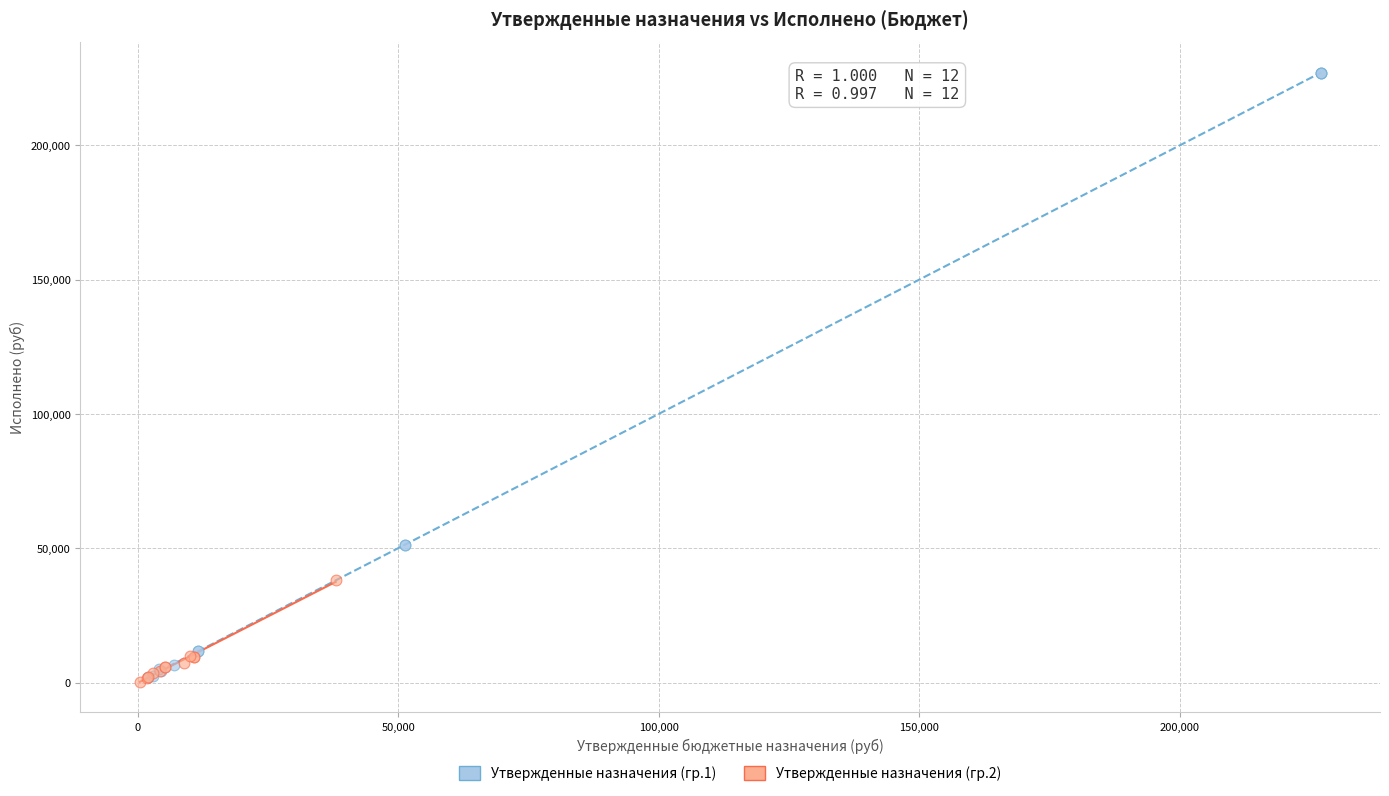

Which series has the largest Y range (max minus min)?

Утвержденные назначения (гр.1)